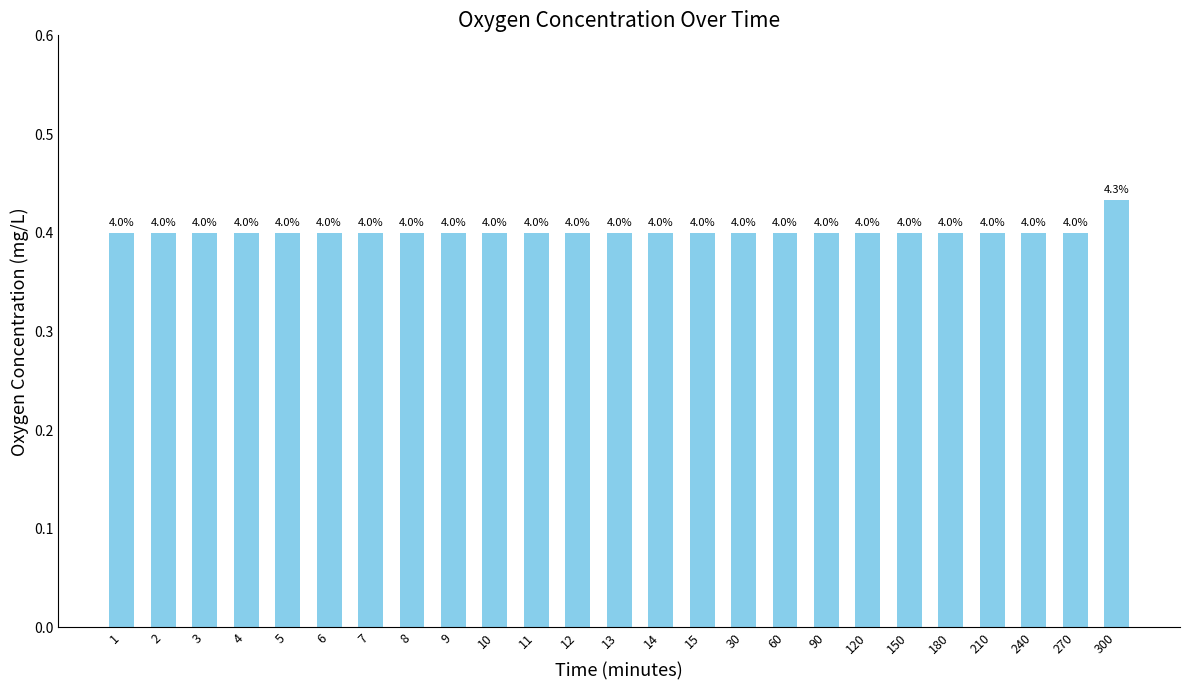

List the labels in order of value, largest first.

300, 1, 2, 3, 4, 5, 6, 7, 8, 9, 10, 11, 12, 13, 14, 15, 30, 60, 90, 120, 150, 180, 210, 240, 270